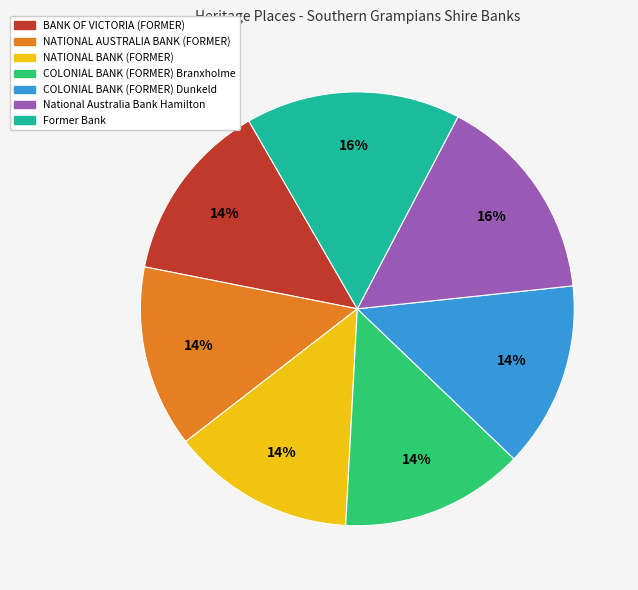

To the nearest percent, what percentage of the pie is Former Bank?

16%